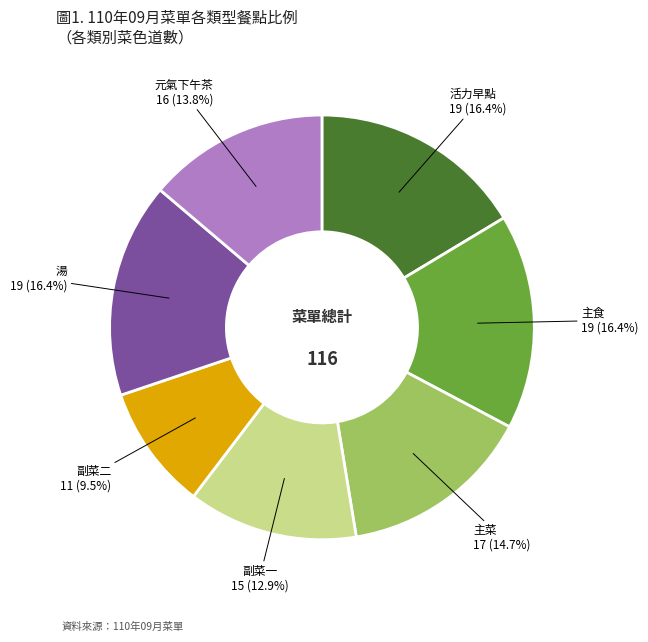

Does any single category account for the majority?

No